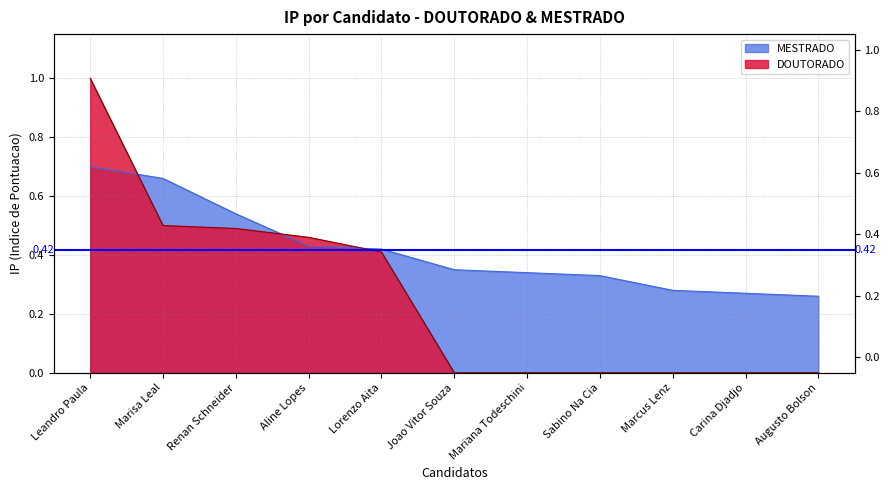

What is the label of the 9th point from the left?

Marcus Lenz